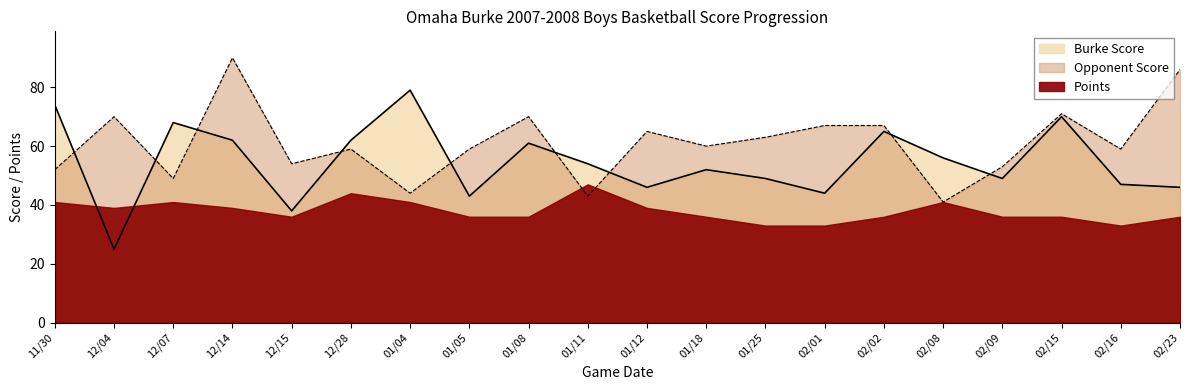

What is the difference between the maximum and minimum values in the Burke Score series?

54